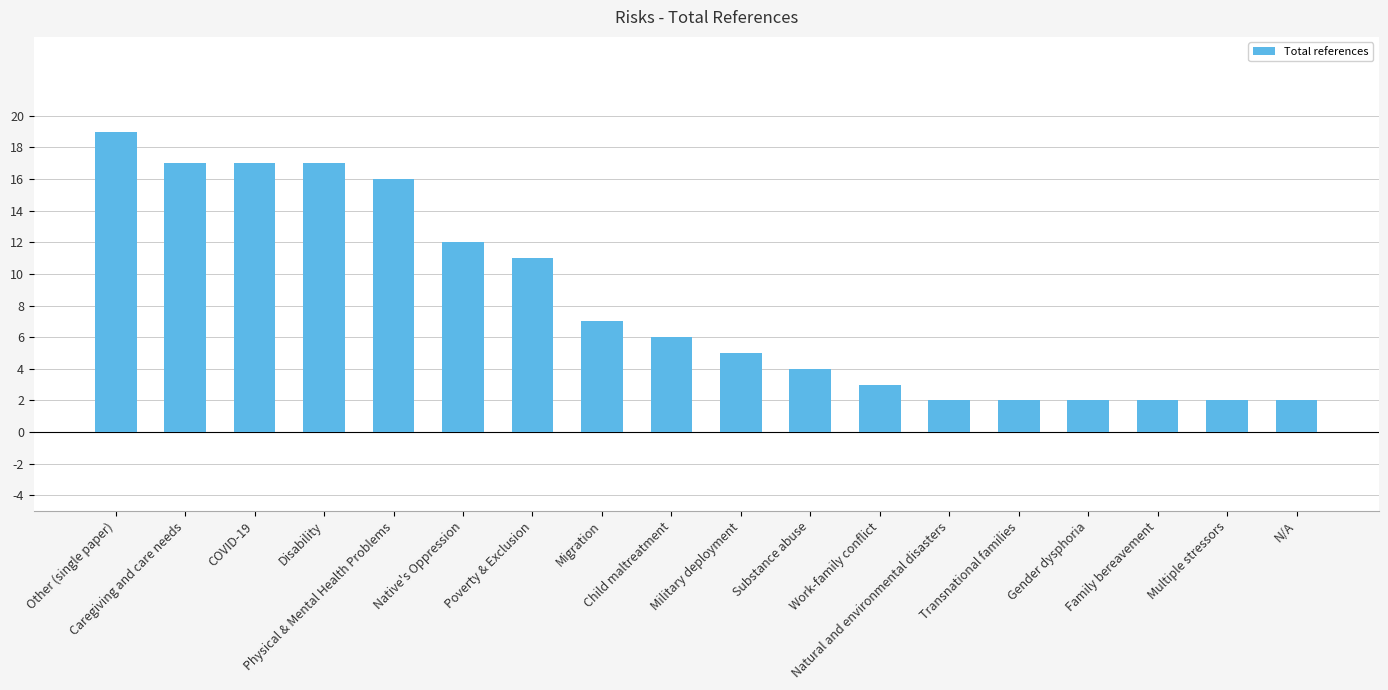

How many bars are there in total?

18